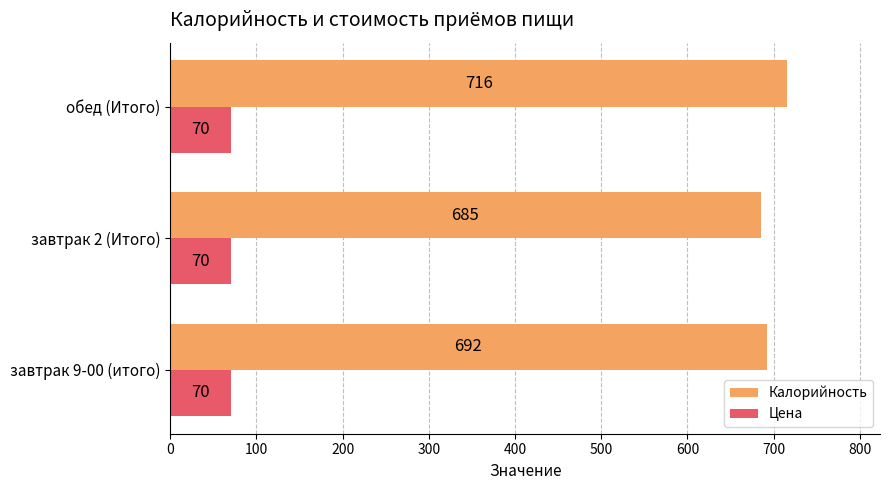

What value does the Цена series have at обед (Итого)?

70